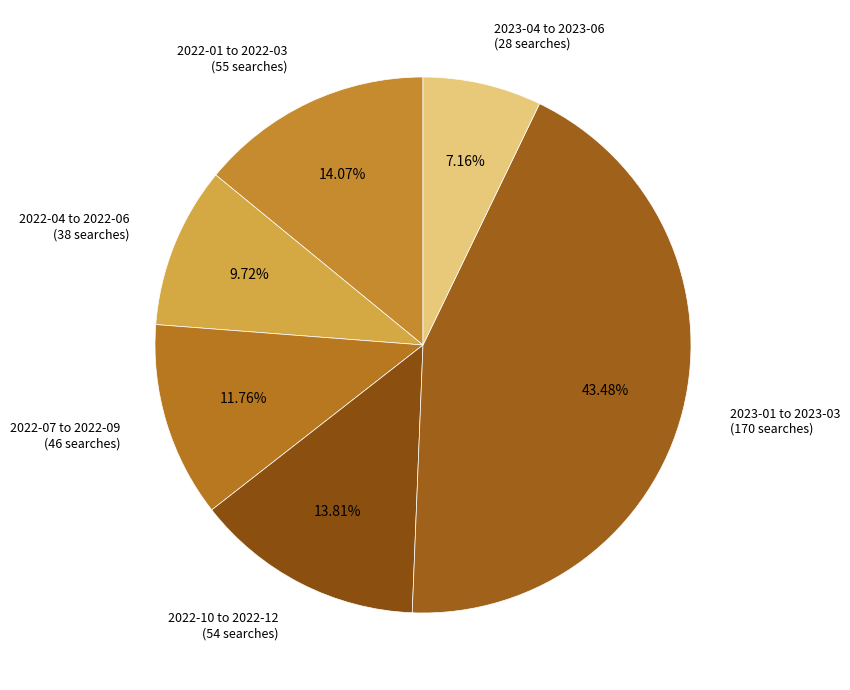

Count the number of slices in the pie.

6